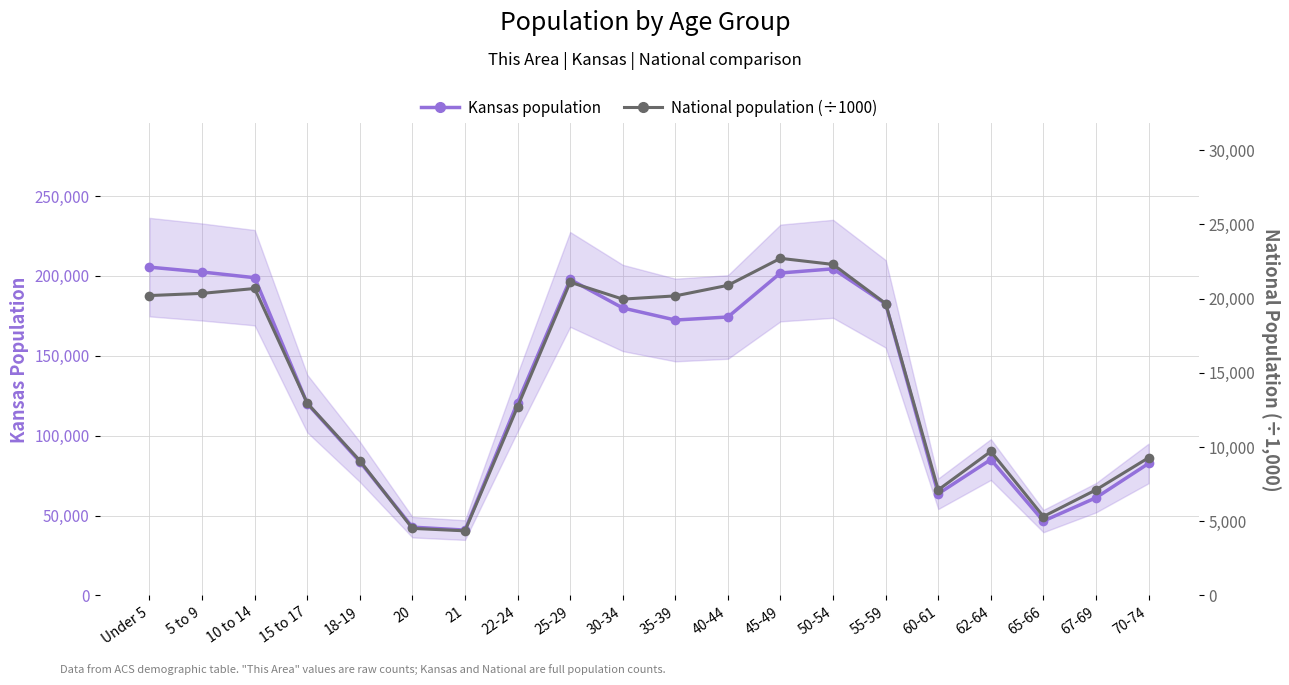

Where is the first local maximum for Kansas population (est. band)?

25-29